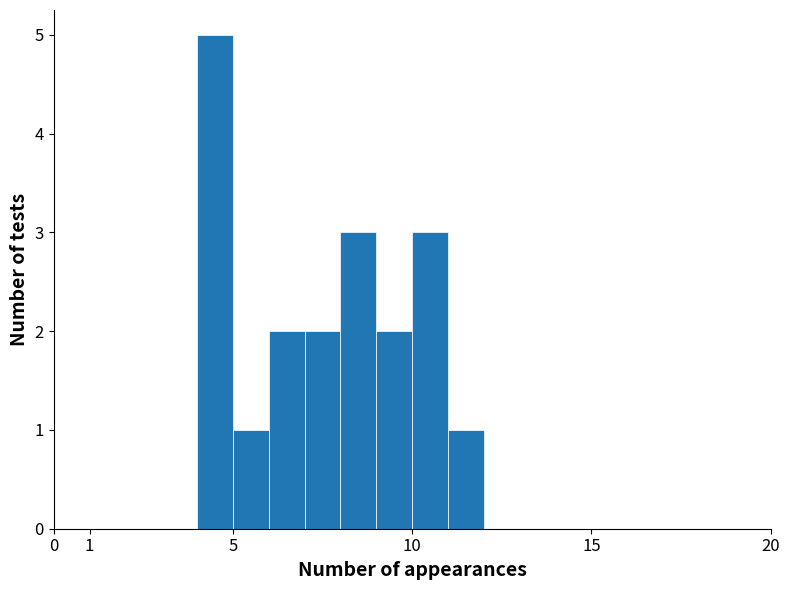

Which range on the x-axis has the tallest bar?

4 to 5